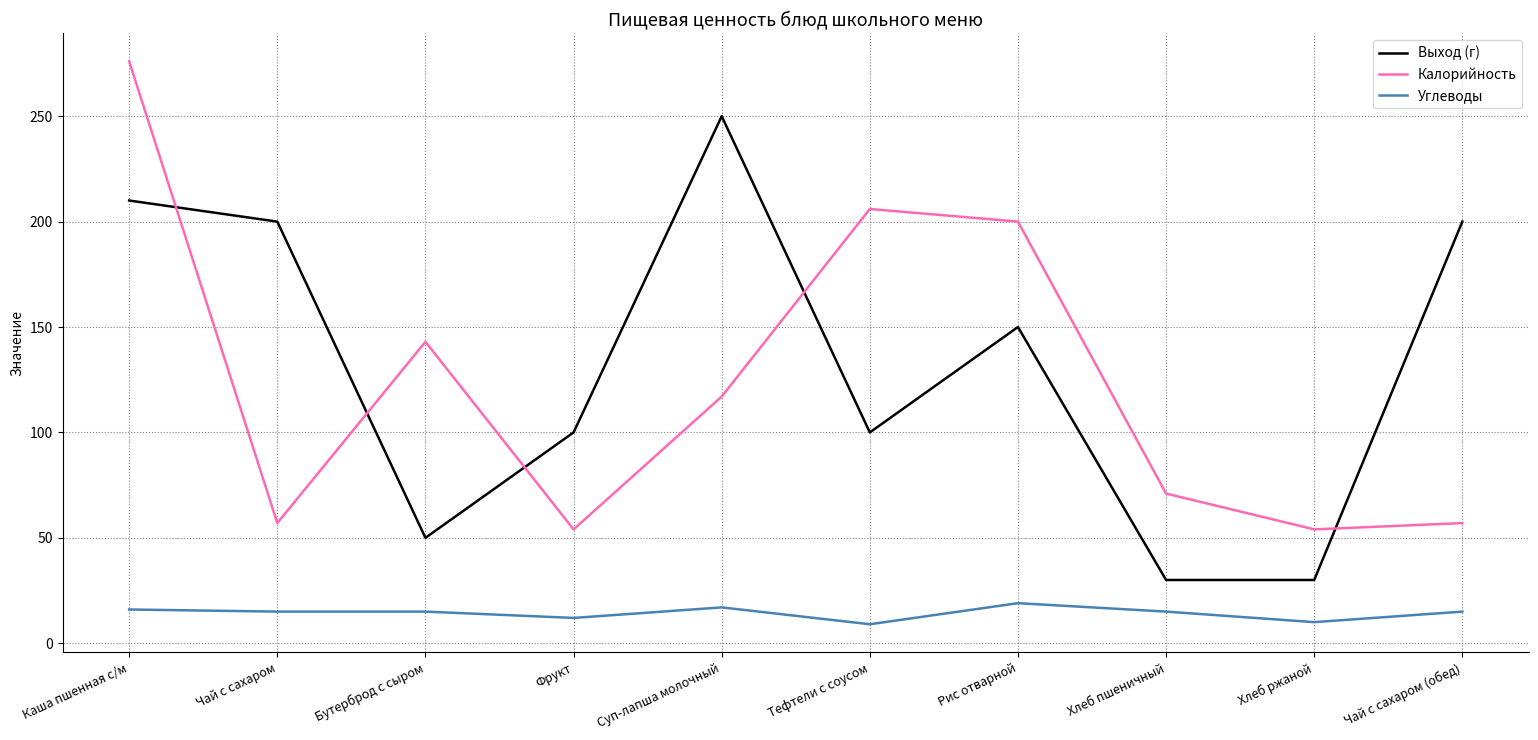

What is the lowest value of the Выход (г) series?

30